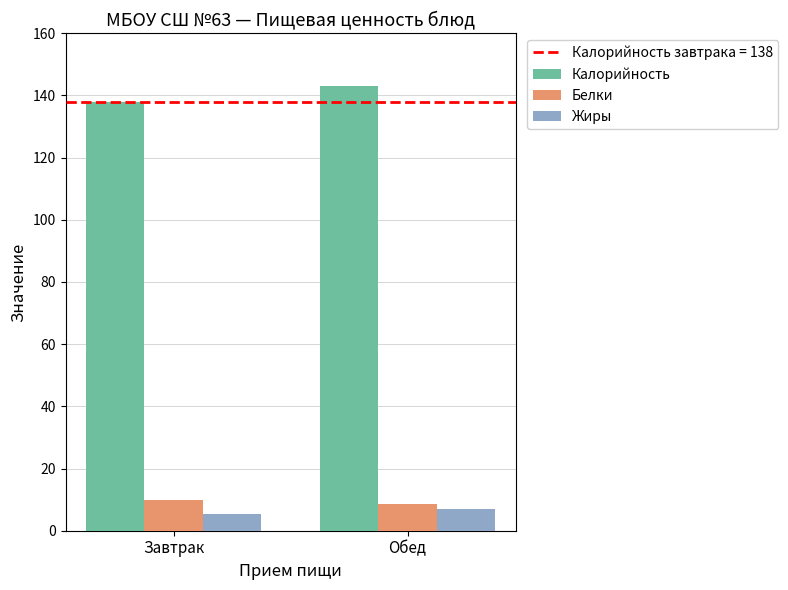

Reading right to left, list all the values displayed in this chart.

Калорийность: 143.0	138.0
Белки: 8.7	10.0
Жиры: 7.0	5.5